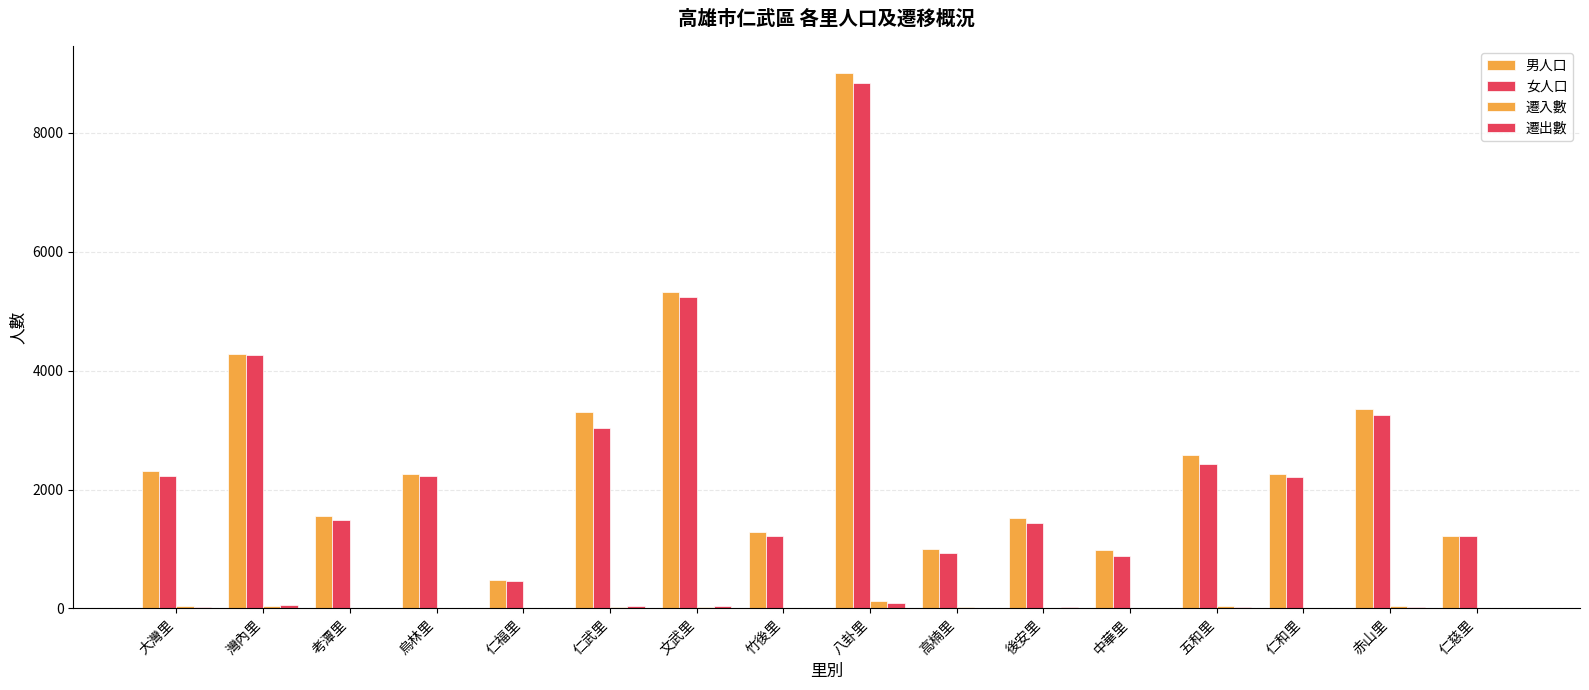

How many distinct data groups are displayed?

4